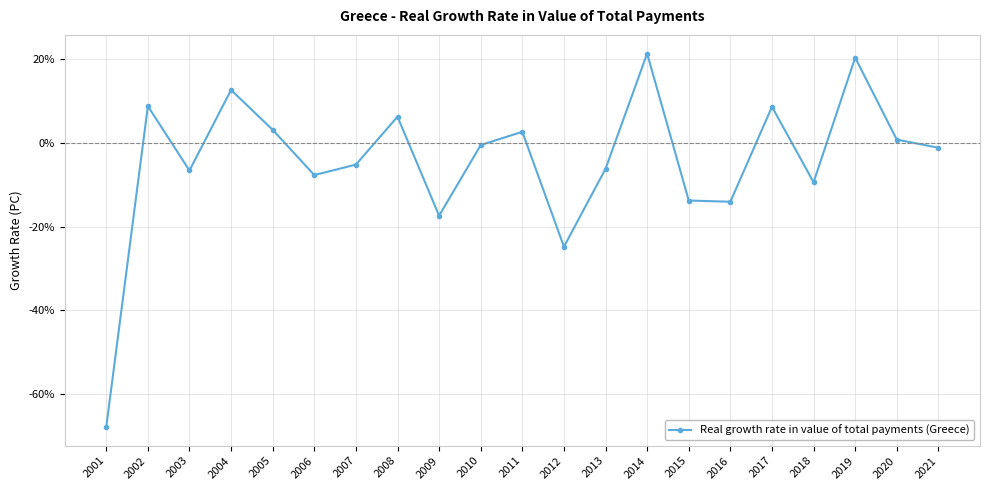

How many data points are above -1?

10